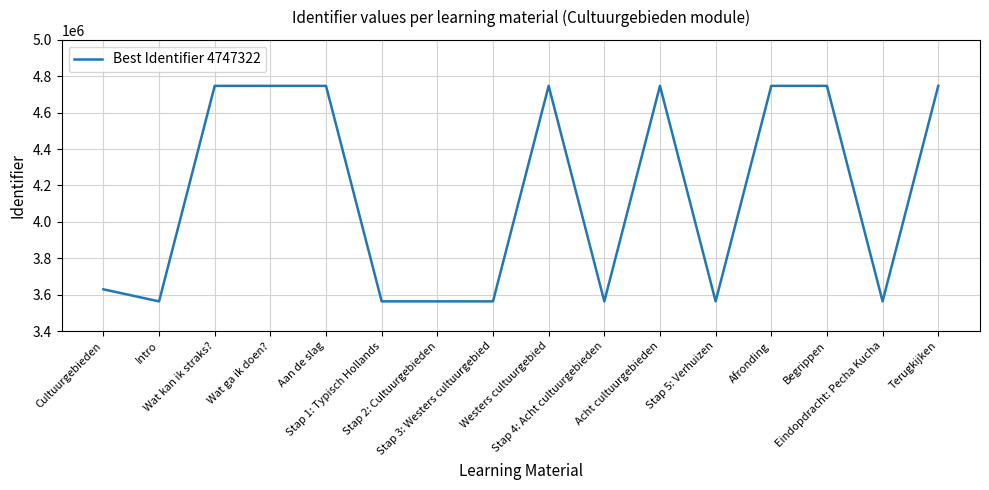

True or false: there are more than 0 points higher than both neighbors.

True